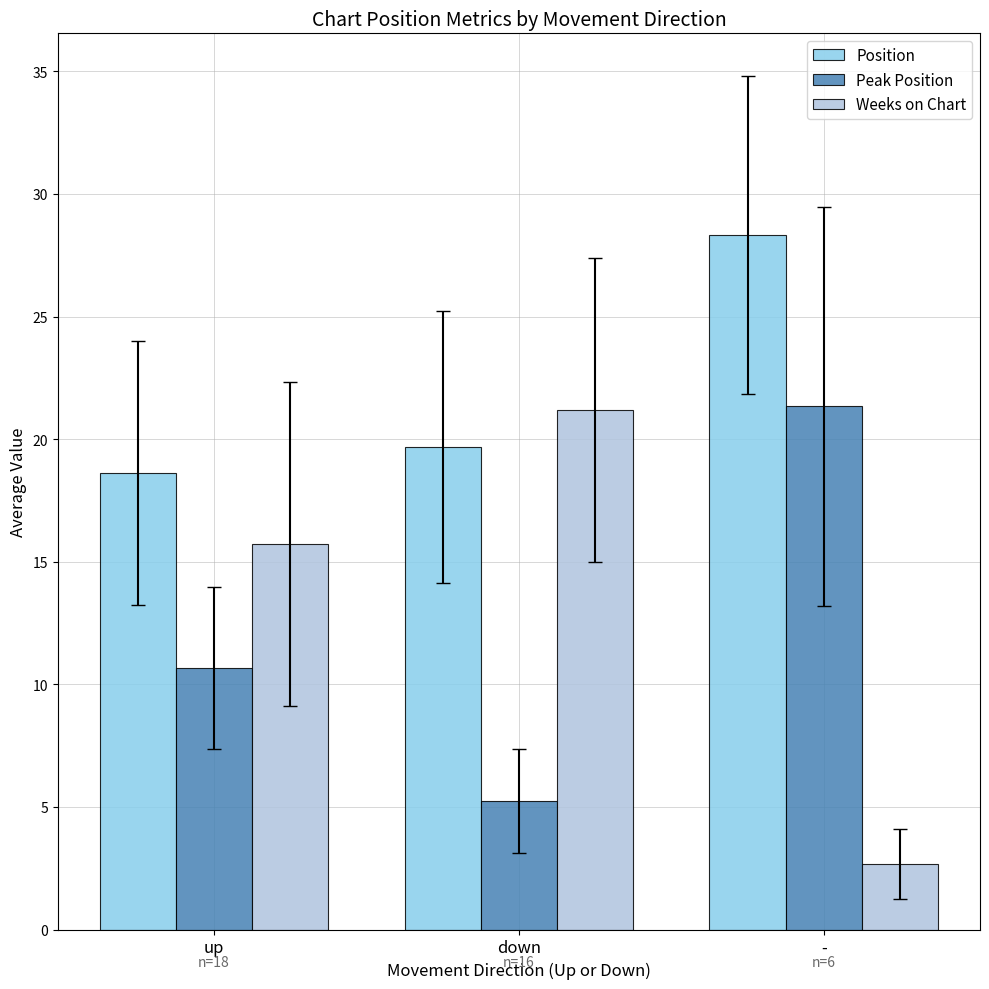

What is the spread (max minus min) of values at up?

7.9